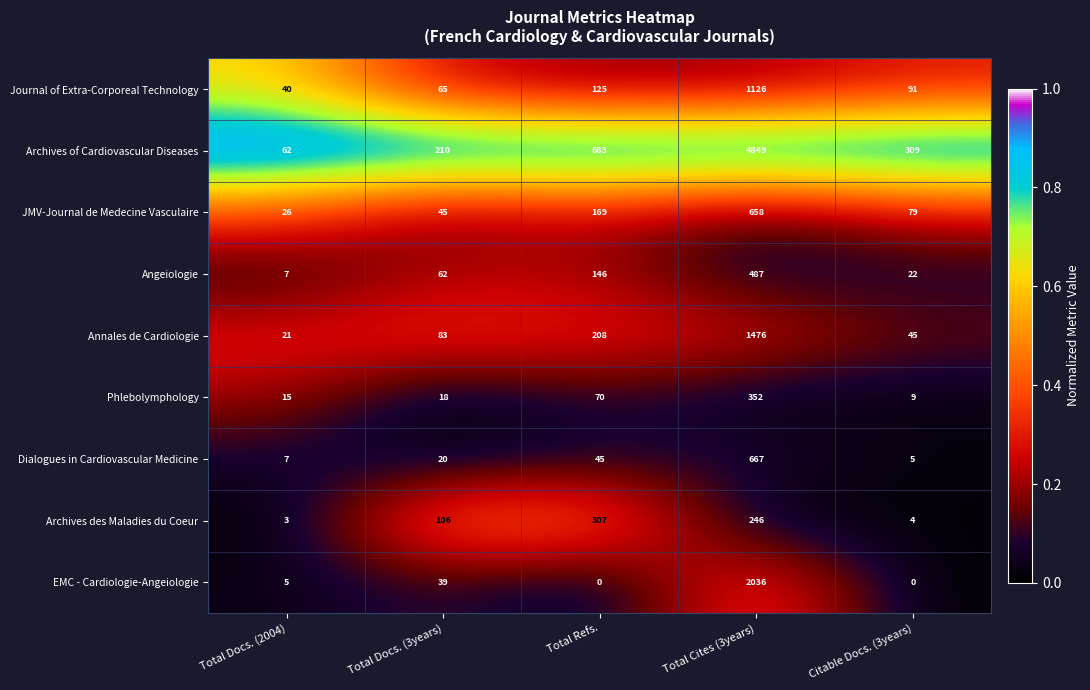

Which series has the largest range (max minus min)?

Archives of Cardiovascular Diseases